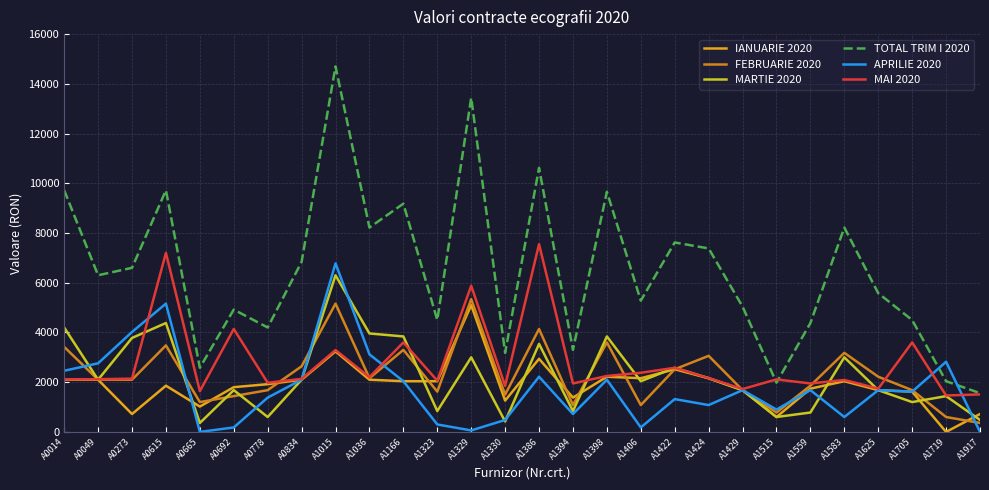

True or false: MARTIE 2020 has more than 1 interior local peaks.

True